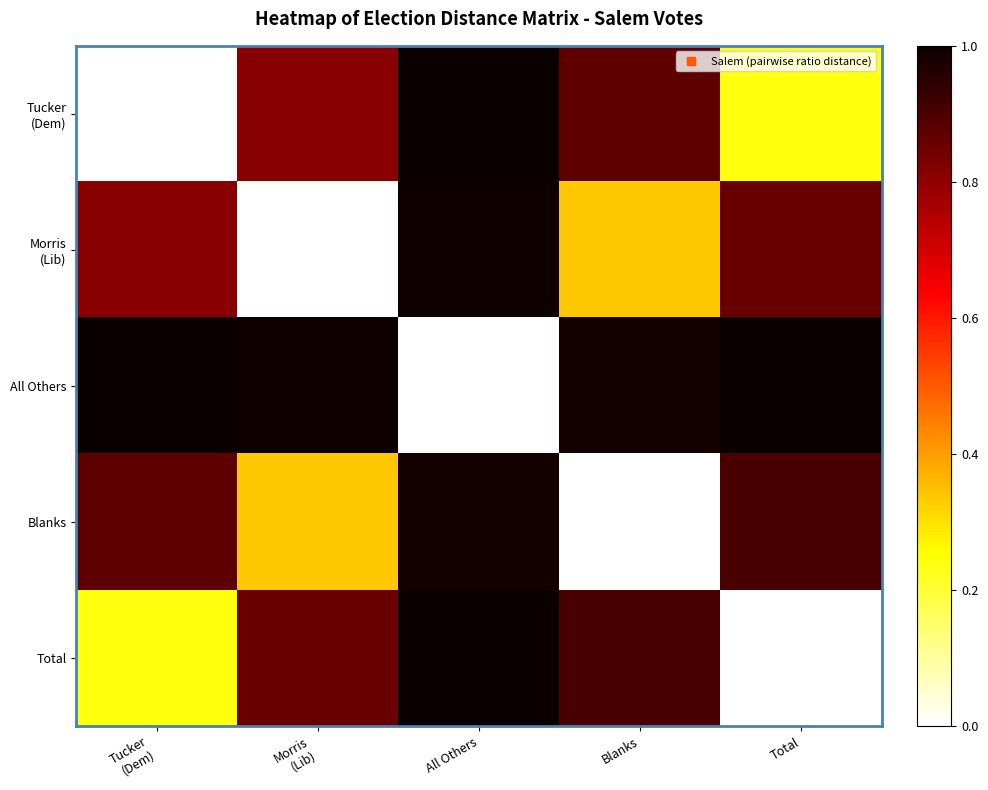

Which has a higher value, Tucker
(Dem) or Blanks?

Blanks